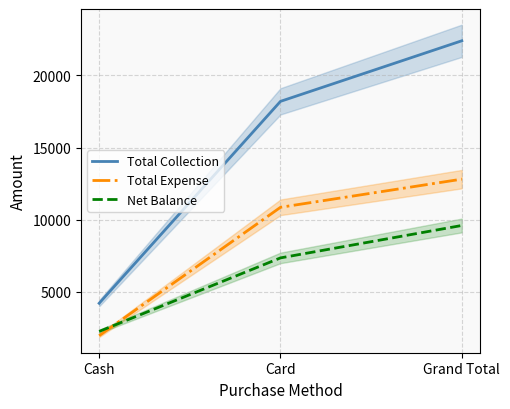

List the series in order of their overall mean, highest first.

Total Collection, Total Expense, Net Balance